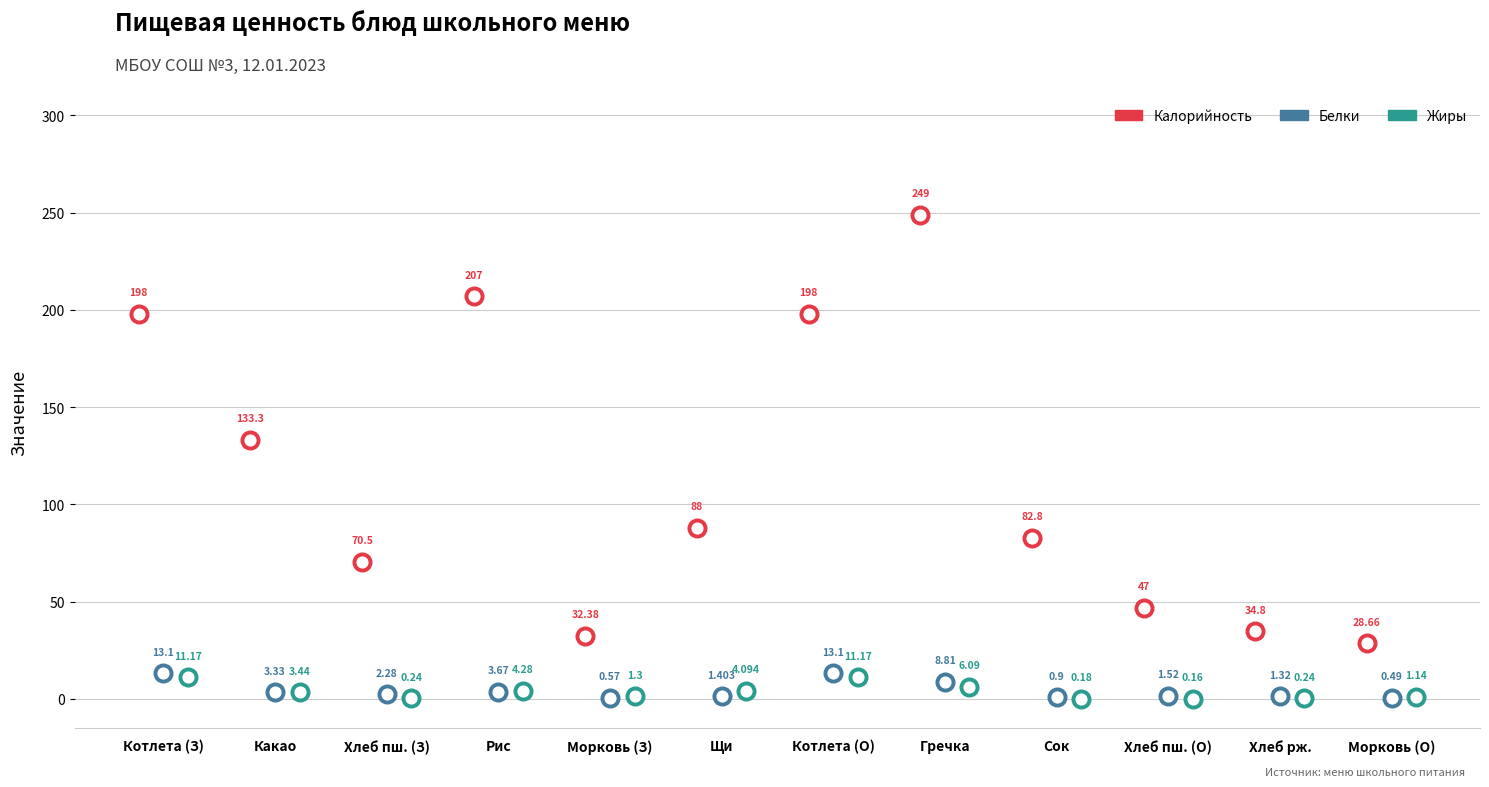

Which series has the largest total across all categories?

Калорийность